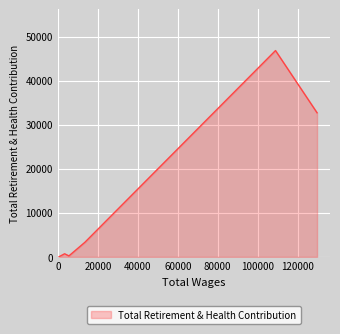

What is the average value?

13955